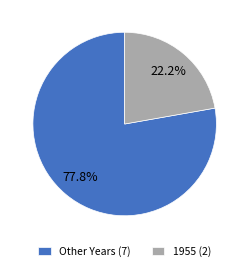

Combined, what portion of the pie is Other Years (7) and 1955 (2)?

100.0%